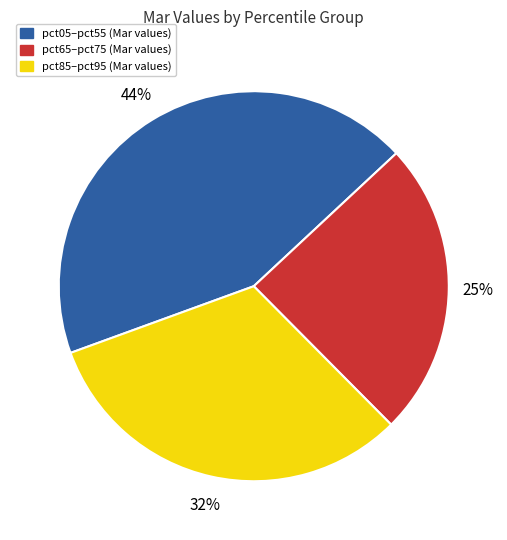

Does any single category account for the majority?

No